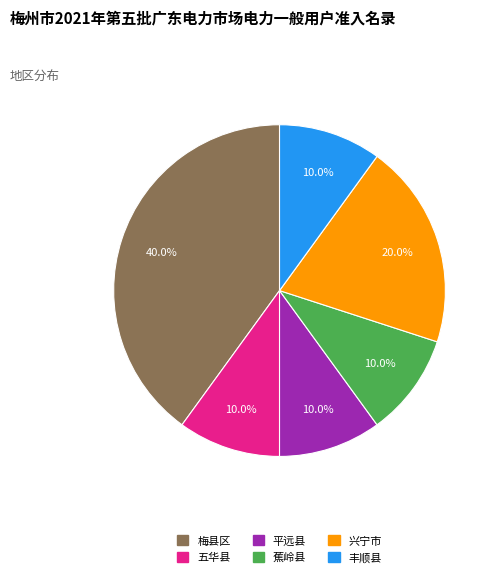

Which category has the biggest portion of the pie?

梅县区